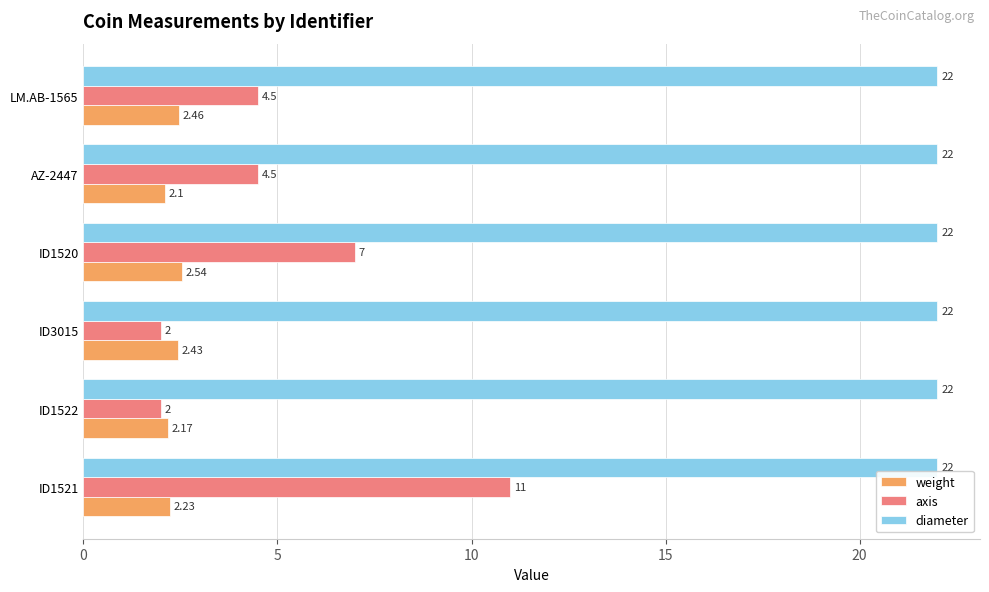

What is the spread (max minus min) of values at ID3015?

20.0